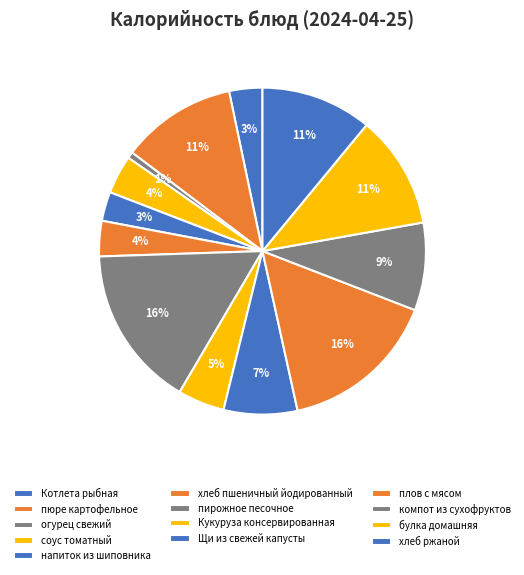

How many segments does this pie chart have?

13